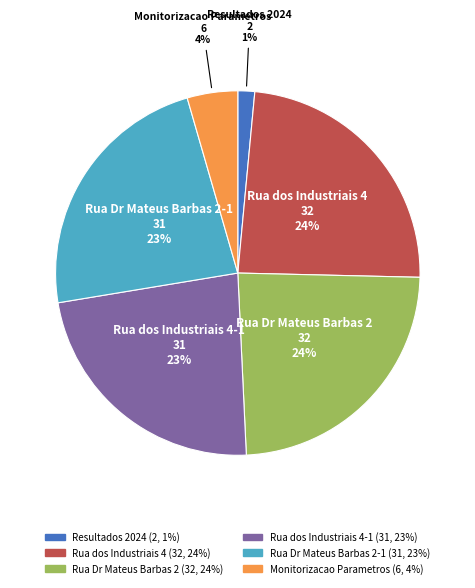

Does any single category account for the majority?

No